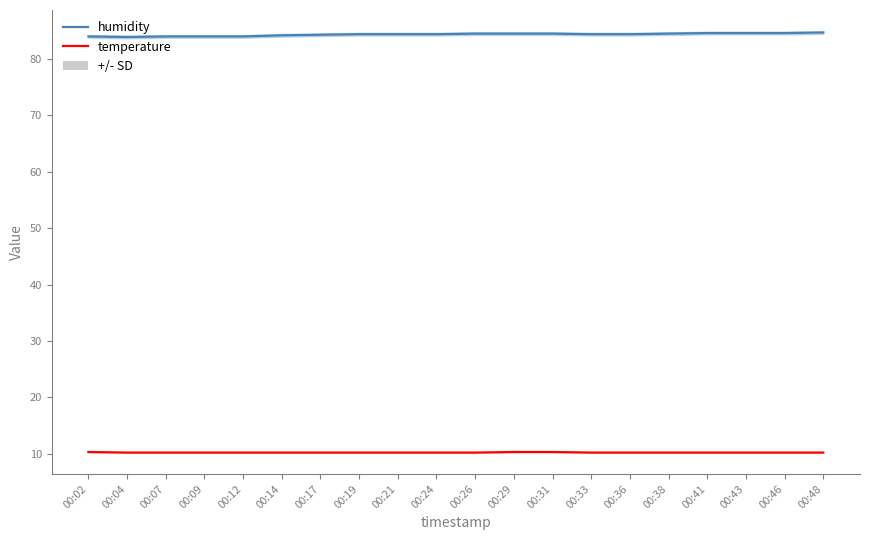

At how many categories does at least one series exceed 48?

20